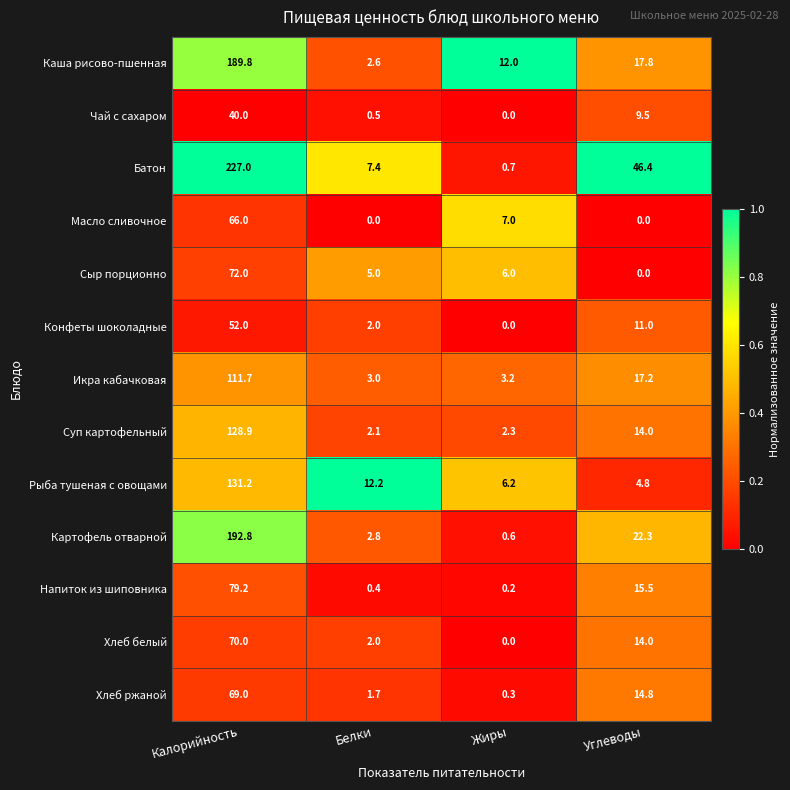

True or false: Масло сливочное has a value of 0.0 at Углеводы.

True